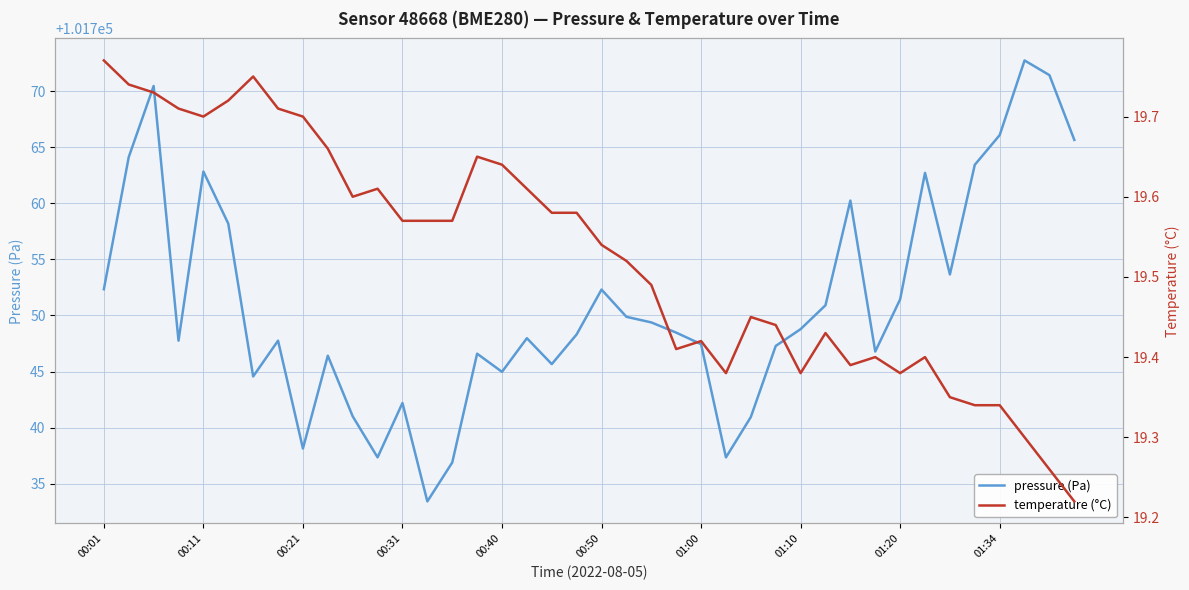

True or false: pressure (Pa) and temperature (°C) intersect in this chart.

False